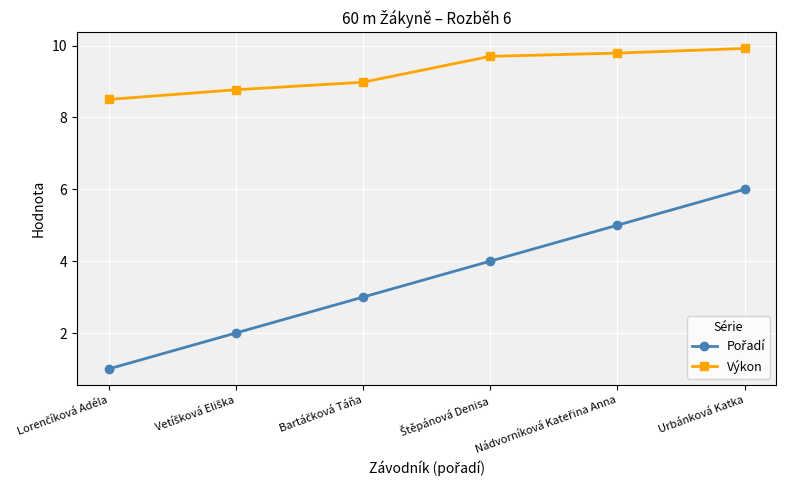

Is this an area chart (filled region under the line)?

No